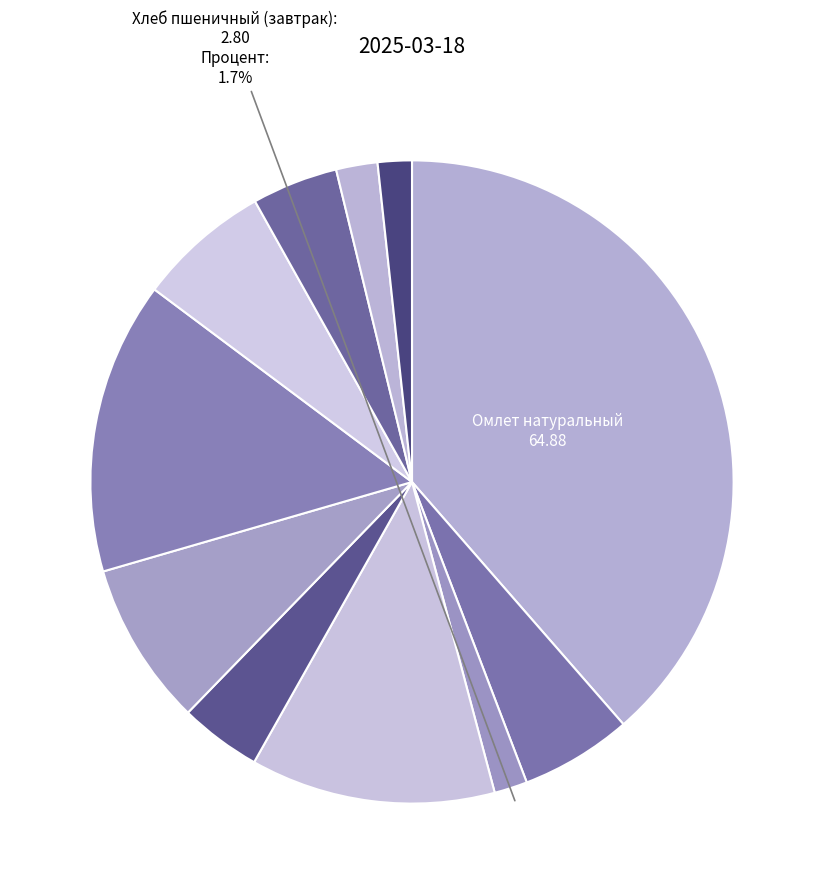

To the nearest percent, what is the difference between the largest and smallest slice percentages?

37%